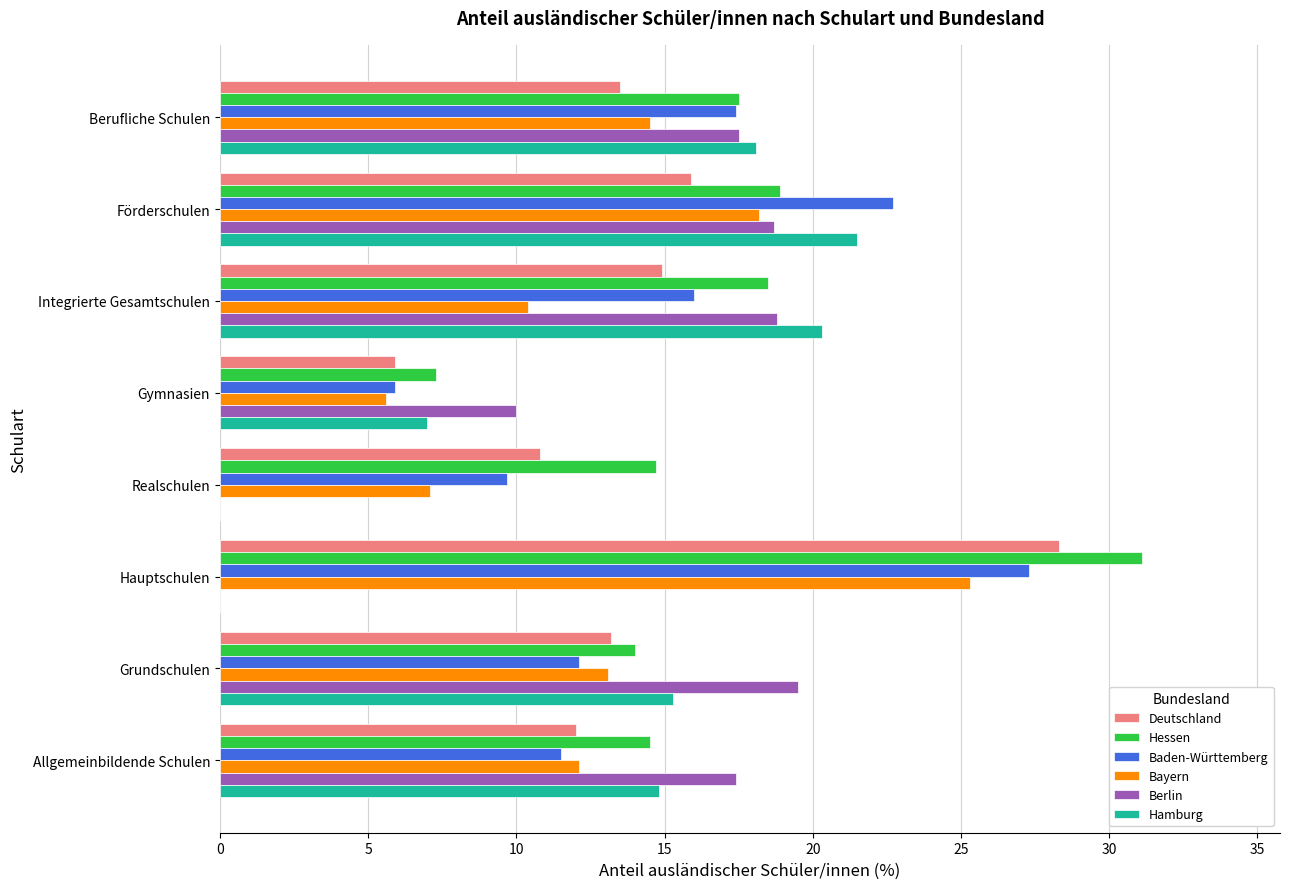

Which series changed the most between Gymnasien and Berufliche Schulen?

Baden-Württemberg